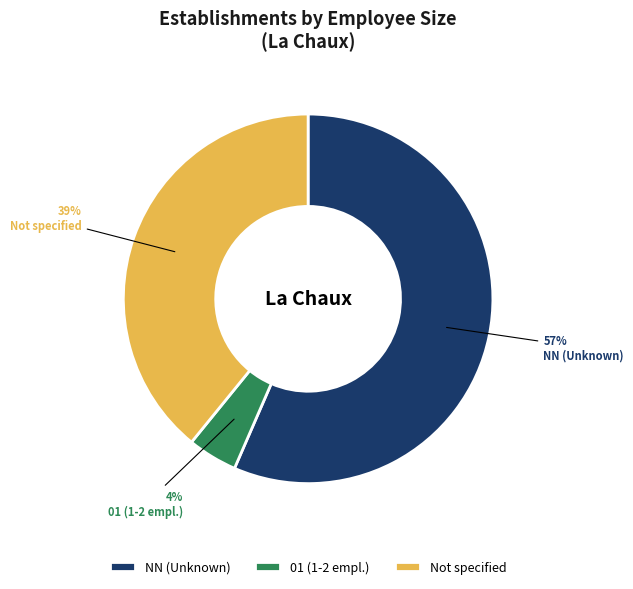

What is the majority slice?

NN (Unknown)